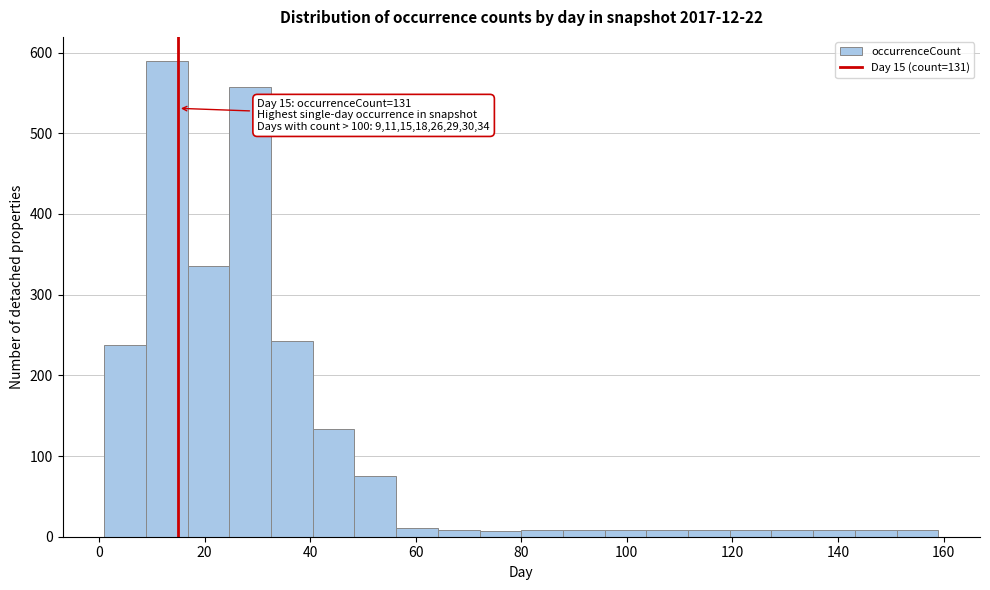

Read against the x-axis, roughly where is the centre of the tallest bar?

12